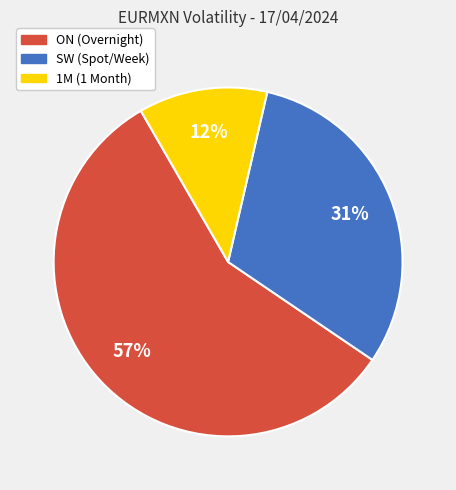

Is there a majority slice in this chart?

Yes